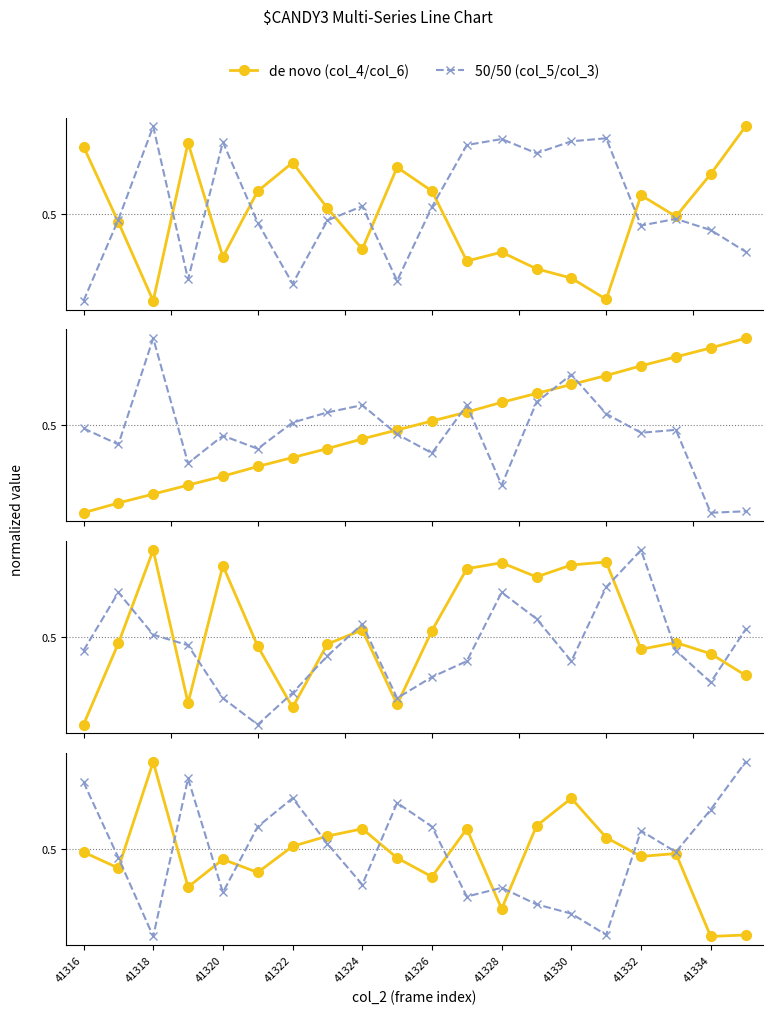

True or false: col_3 has more than 0 points higher than both neighbors.

False